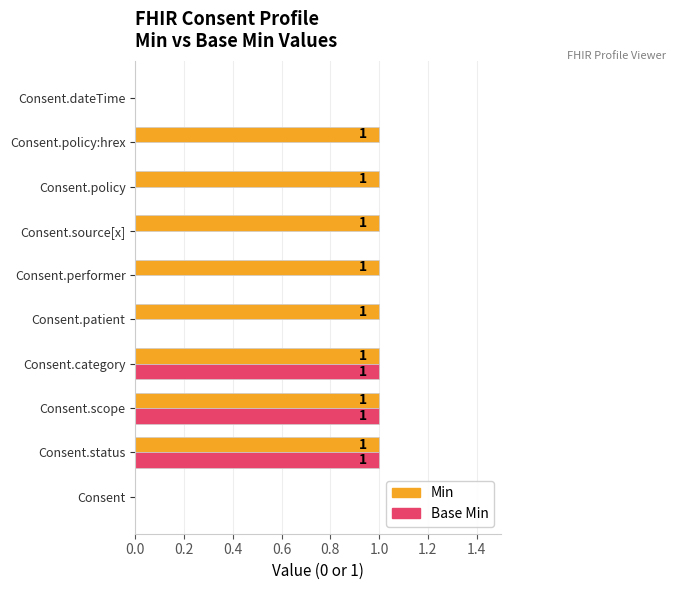

Count the number of categories in the chart.

10